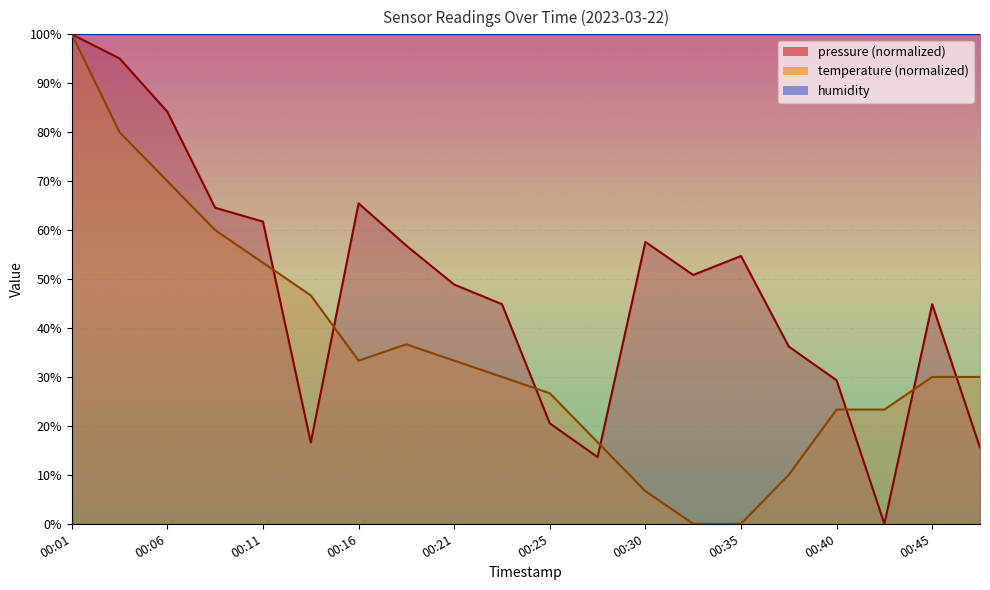

Where do temperature and pressure first cross each other?

00:11 and 00:13